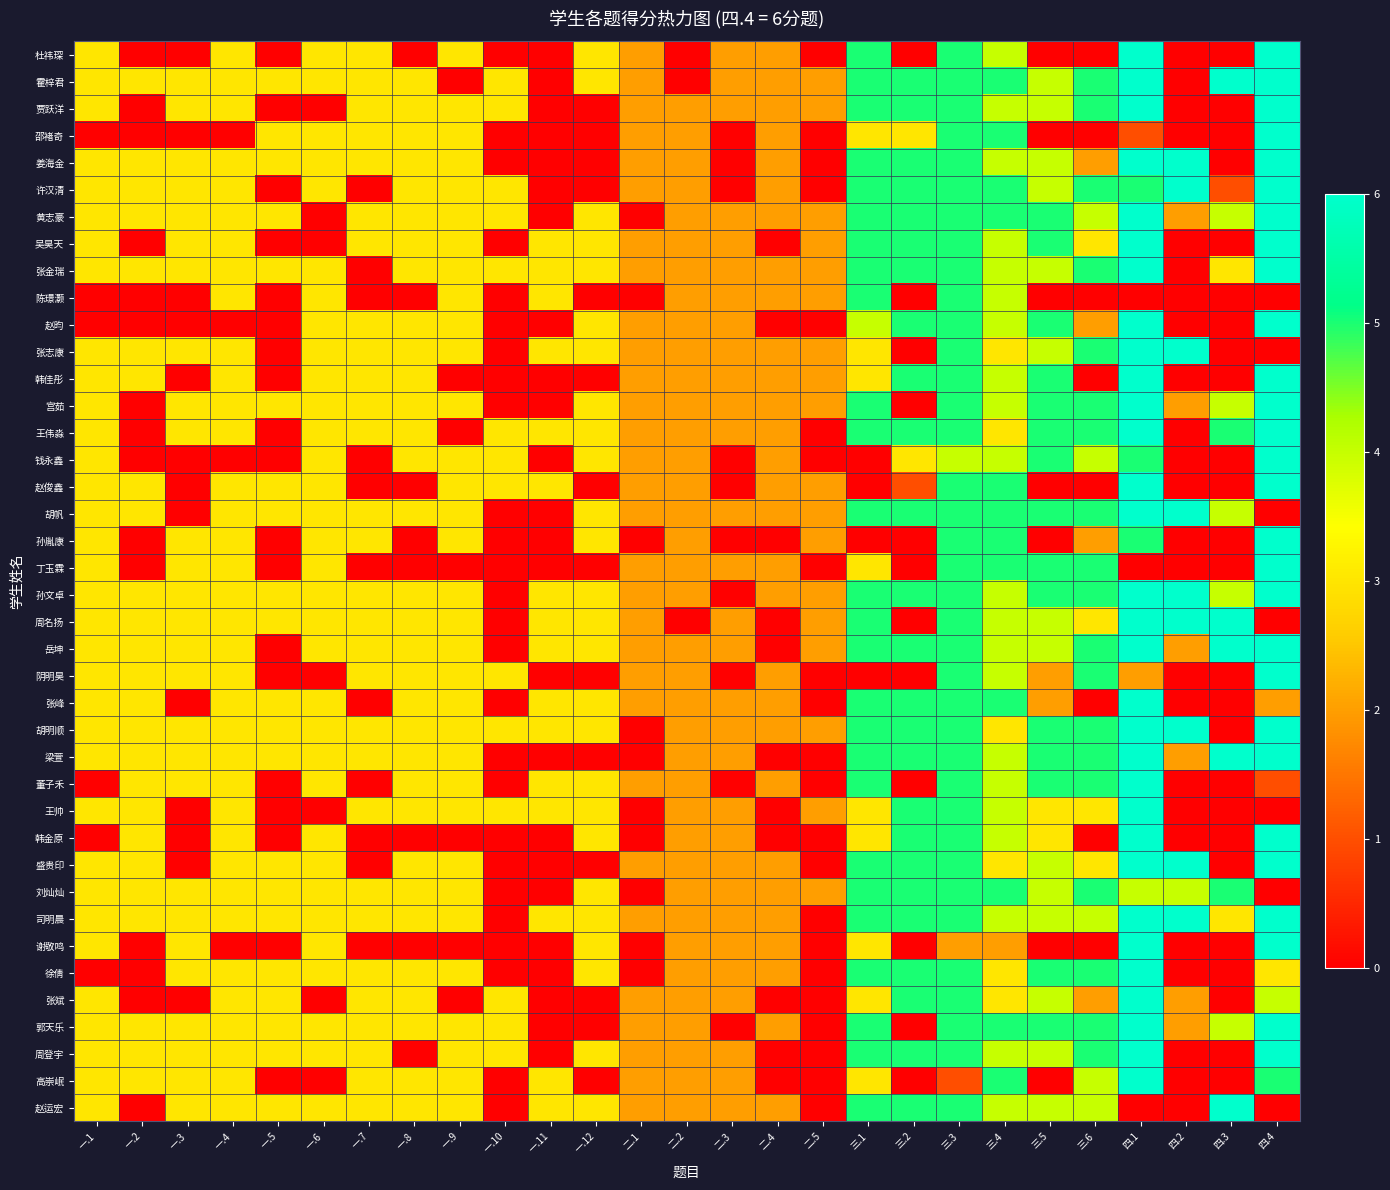

Reading left to right, transcribe all the data shown in this chart.

杜祎琛: 一.1=3	一.2=0	一.3=0	一.4=3	一.5=0	一.6=3	一.7=3	一.8=0	一.9=3	一.10=0	一.11=0	一.12=3	二.1=2	二.2=0	二.3=2	二.4=2	二.5=0	三.1=5	三.2=0	三.3=5	三.4=4	三.5=0	三.6=0	四.1=6	四.2=0	四.3=0	四.4=6
霍梓君: 一.1=3	一.2=3	一.3=3	一.4=3	一.5=3	一.6=3	一.7=3	一.8=3	一.9=0	一.10=3	一.11=0	一.12=3	二.1=2	二.2=0	二.3=2	二.4=2	二.5=2	三.1=5	三.2=5	三.3=5	三.4=5	三.5=4	三.6=5	四.1=6	四.2=0	四.3=6	四.4=6
贾跃洋: 一.1=3	一.2=0	一.3=3	一.4=3	一.5=0	一.6=0	一.7=3	一.8=3	一.9=3	一.10=3	一.11=0	一.12=0	二.1=2	二.2=2	二.3=2	二.4=2	二.5=2	三.1=5	三.2=5	三.3=5	三.4=4	三.5=4	三.6=5	四.1=6	四.2=0	四.3=0	四.4=6
邵褚奇: 一.1=0	一.2=0	一.3=0	一.4=0	一.5=3	一.6=3	一.7=3	一.8=3	一.9=3	一.10=0	一.11=0	一.12=0	二.1=2	二.2=2	二.3=0	二.4=2	二.5=0	三.1=3	三.2=3	三.3=5	三.4=5	三.5=0	三.6=0	四.1=1	四.2=0	四.3=0	四.4=6
姜海金: 一.1=3	一.2=3	一.3=3	一.4=3	一.5=3	一.6=3	一.7=3	一.8=3	一.9=3	一.10=0	一.11=0	一.12=0	二.1=2	二.2=2	二.3=0	二.4=2	二.5=0	三.1=5	三.2=5	三.3=5	三.4=4	三.5=4	三.6=2	四.1=6	四.2=6	四.3=0	四.4=6
许汉清: 一.1=3	一.2=3	一.3=3	一.4=3	一.5=0	一.6=3	一.7=0	一.8=3	一.9=3	一.10=3	一.11=0	一.12=0	二.1=2	二.2=2	二.3=0	二.4=2	二.5=0	三.1=5	三.2=5	三.3=5	三.4=5	三.5=4	三.6=5	四.1=5	四.2=6	四.3=1	四.4=6
黄志豪: 一.1=3	一.2=3	一.3=3	一.4=3	一.5=3	一.6=0	一.7=3	一.8=3	一.9=3	一.10=3	一.11=0	一.12=3	二.1=0	二.2=2	二.3=2	二.4=2	二.5=2	三.1=5	三.2=5	三.3=5	三.4=5	三.5=5	三.6=4	四.1=6	四.2=2	四.3=4	四.4=6
吴昊天: 一.1=3	一.2=0	一.3=3	一.4=3	一.5=0	一.6=0	一.7=3	一.8=3	一.9=3	一.10=0	一.11=3	一.12=3	二.1=2	二.2=2	二.3=2	二.4=0	二.5=2	三.1=5	三.2=5	三.3=5	三.4=4	三.5=5	三.6=3	四.1=6	四.2=0	四.3=0	四.4=6
张金瑞: 一.1=3	一.2=3	一.3=3	一.4=3	一.5=3	一.6=3	一.7=0	一.8=3	一.9=3	一.10=3	一.11=3	一.12=3	二.1=2	二.2=2	二.3=2	二.4=2	二.5=2	三.1=5	三.2=5	三.3=5	三.4=4	三.5=4	三.6=5	四.1=6	四.2=0	四.3=3	四.4=6
陈璟灏: 一.1=0	一.2=0	一.3=0	一.4=3	一.5=0	一.6=3	一.7=0	一.8=0	一.9=3	一.10=0	一.11=3	一.12=0	二.1=0	二.2=2	二.3=2	二.4=2	二.5=2	三.1=5	三.2=0	三.3=5	三.4=4	三.5=0	三.6=0	四.1=0	四.2=0	四.3=0	四.4=0
赵昀: 一.1=0	一.2=0	一.3=0	一.4=0	一.5=0	一.6=3	一.7=3	一.8=3	一.9=3	一.10=0	一.11=0	一.12=3	二.1=2	二.2=2	二.3=2	二.4=0	二.5=0	三.1=4	三.2=5	三.3=5	三.4=4	三.5=5	三.6=2	四.1=6	四.2=0	四.3=0	四.4=6
张志康: 一.1=3	一.2=3	一.3=3	一.4=3	一.5=0	一.6=3	一.7=3	一.8=3	一.9=3	一.10=0	一.11=3	一.12=3	二.1=2	二.2=2	二.3=2	二.4=2	二.5=2	三.1=3	三.2=0	三.3=5	三.4=3	三.5=4	三.6=5	四.1=6	四.2=6	四.3=0	四.4=0
韩佳彤: 一.1=3	一.2=3	一.3=0	一.4=3	一.5=0	一.6=3	一.7=3	一.8=3	一.9=0	一.10=0	一.11=0	一.12=0	二.1=2	二.2=2	二.3=2	二.4=2	二.5=2	三.1=3	三.2=5	三.3=5	三.4=4	三.5=5	三.6=0	四.1=6	四.2=0	四.3=0	四.4=6
宫茹: 一.1=3	一.2=0	一.3=3	一.4=3	一.5=3	一.6=3	一.7=3	一.8=3	一.9=3	一.10=0	一.11=0	一.12=3	二.1=2	二.2=2	二.3=2	二.4=2	二.5=2	三.1=5	三.2=0	三.3=5	三.4=4	三.5=5	三.6=5	四.1=6	四.2=2	四.3=4	四.4=6
王伟淼: 一.1=3	一.2=0	一.3=3	一.4=3	一.5=0	一.6=3	一.7=3	一.8=3	一.9=0	一.10=3	一.11=3	一.12=3	二.1=2	二.2=2	二.3=2	二.4=2	二.5=0	三.1=5	三.2=5	三.3=5	三.4=3	三.5=5	三.6=5	四.1=6	四.2=0	四.3=5	四.4=6
钱永鑫: 一.1=3	一.2=0	一.3=0	一.4=0	一.5=0	一.6=3	一.7=0	一.8=3	一.9=3	一.10=3	一.11=0	一.12=3	二.1=2	二.2=2	二.3=0	二.4=2	二.5=0	三.1=0	三.2=3	三.3=4	三.4=4	三.5=5	三.6=4	四.1=5	四.2=0	四.3=0	四.4=6
赵俊鑫: 一.1=3	一.2=3	一.3=0	一.4=3	一.5=3	一.6=3	一.7=0	一.8=0	一.9=3	一.10=3	一.11=3	一.12=0	二.1=2	二.2=2	二.3=0	二.4=2	二.5=2	三.1=0	三.2=1	三.3=5	三.4=5	三.5=0	三.6=0	四.1=6	四.2=0	四.3=0	四.4=6
胡帆: 一.1=3	一.2=3	一.3=0	一.4=3	一.5=3	一.6=3	一.7=3	一.8=3	一.9=3	一.10=0	一.11=0	一.12=3	二.1=2	二.2=2	二.3=2	二.4=2	二.5=2	三.1=5	三.2=5	三.3=5	三.4=5	三.5=5	三.6=5	四.1=6	四.2=6	四.3=4	四.4=0
孙胤康: 一.1=3	一.2=0	一.3=3	一.4=3	一.5=0	一.6=3	一.7=3	一.8=0	一.9=3	一.10=0	一.11=0	一.12=3	二.1=0	二.2=2	二.3=0	二.4=0	二.5=2	三.1=0	三.2=0	三.3=5	三.4=5	三.5=0	三.6=2	四.1=5	四.2=0	四.3=0	四.4=6
丁玉霖: 一.1=3	一.2=0	一.3=3	一.4=3	一.5=0	一.6=3	一.7=0	一.8=0	一.9=0	一.10=0	一.11=0	一.12=0	二.1=2	二.2=2	二.3=2	二.4=2	二.5=0	三.1=3	三.2=0	三.3=5	三.4=5	三.5=5	三.6=5	四.1=0	四.2=0	四.3=0	四.4=6
孙文卓: 一.1=3	一.2=3	一.3=3	一.4=3	一.5=3	一.6=3	一.7=3	一.8=3	一.9=3	一.10=0	一.11=3	一.12=3	二.1=2	二.2=2	二.3=0	二.4=2	二.5=2	三.1=5	三.2=5	三.3=5	三.4=4	三.5=5	三.6=5	四.1=6	四.2=6	四.3=4	四.4=6
周名扬: 一.1=3	一.2=3	一.3=3	一.4=3	一.5=3	一.6=3	一.7=3	一.8=3	一.9=3	一.10=0	一.11=3	一.12=3	二.1=2	二.2=0	二.3=2	二.4=0	二.5=2	三.1=5	三.2=0	三.3=5	三.4=4	三.5=4	三.6=3	四.1=6	四.2=6	四.3=6	四.4=0
岳坤: 一.1=3	一.2=3	一.3=3	一.4=3	一.5=0	一.6=3	一.7=3	一.8=3	一.9=3	一.10=0	一.11=3	一.12=3	二.1=2	二.2=2	二.3=2	二.4=0	二.5=2	三.1=5	三.2=5	三.3=5	三.4=4	三.5=4	三.6=5	四.1=6	四.2=2	四.3=6	四.4=6
阴明昊: 一.1=3	一.2=3	一.3=3	一.4=3	一.5=0	一.6=0	一.7=3	一.8=3	一.9=3	一.10=3	一.11=0	一.12=0	二.1=2	二.2=2	二.3=0	二.4=2	二.5=0	三.1=0	三.2=0	三.3=5	三.4=4	三.5=2	三.6=5	四.1=2	四.2=0	四.3=0	四.4=6
张峰: 一.1=3	一.2=3	一.3=0	一.4=3	一.5=3	一.6=3	一.7=0	一.8=3	一.9=3	一.10=0	一.11=3	一.12=3	二.1=2	二.2=2	二.3=2	二.4=2	二.5=0	三.1=5	三.2=5	三.3=5	三.4=5	三.5=2	三.6=0	四.1=6	四.2=0	四.3=0	四.4=2
胡明顺: 一.1=3	一.2=3	一.3=3	一.4=3	一.5=3	一.6=3	一.7=3	一.8=3	一.9=3	一.10=3	一.11=3	一.12=3	二.1=0	二.2=2	二.3=2	二.4=2	二.5=2	三.1=5	三.2=5	三.3=5	三.4=3	三.5=5	三.6=5	四.1=6	四.2=6	四.3=0	四.4=6
梁萱: 一.1=3	一.2=3	一.3=3	一.4=3	一.5=3	一.6=3	一.7=3	一.8=3	一.9=3	一.10=0	一.11=0	一.12=0	二.1=0	二.2=2	二.3=2	二.4=0	二.5=0	三.1=5	三.2=5	三.3=5	三.4=4	三.5=5	三.6=5	四.1=6	四.2=2	四.3=6	四.4=6
董子禾: 一.1=0	一.2=3	一.3=3	一.4=3	一.5=0	一.6=3	一.7=0	一.8=3	一.9=3	一.10=0	一.11=3	一.12=3	二.1=2	二.2=2	二.3=0	二.4=2	二.5=0	三.1=5	三.2=0	三.3=5	三.4=4	三.5=5	三.6=5	四.1=6	四.2=0	四.3=0	四.4=1
王帅: 一.1=3	一.2=3	一.3=0	一.4=3	一.5=0	一.6=0	一.7=3	一.8=3	一.9=3	一.10=3	一.11=3	一.12=3	二.1=0	二.2=2	二.3=2	二.4=0	二.5=2	三.1=3	三.2=5	三.3=5	三.4=4	三.5=3	三.6=3	四.1=6	四.2=0	四.3=0	四.4=0
韩金原: 一.1=0	一.2=3	一.3=0	一.4=3	一.5=0	一.6=3	一.7=0	一.8=0	一.9=0	一.10=0	一.11=0	一.12=3	二.1=0	二.2=2	二.3=2	二.4=0	二.5=0	三.1=3	三.2=5	三.3=5	三.4=4	三.5=3	三.6=0	四.1=6	四.2=0	四.3=0	四.4=6
盛贵印: 一.1=3	一.2=3	一.3=0	一.4=3	一.5=3	一.6=3	一.7=0	一.8=3	一.9=3	一.10=0	一.11=0	一.12=0	二.1=2	二.2=2	二.3=2	二.4=2	二.5=0	三.1=5	三.2=5	三.3=5	三.4=3	三.5=4	三.6=3	四.1=6	四.2=6	四.3=0	四.4=6
刘灿灿: 一.1=3	一.2=3	一.3=3	一.4=3	一.5=3	一.6=3	一.7=3	一.8=3	一.9=3	一.10=0	一.11=0	一.12=3	二.1=0	二.2=2	二.3=2	二.4=2	二.5=2	三.1=5	三.2=5	三.3=5	三.4=5	三.5=4	三.6=5	四.1=4	四.2=4	四.3=5	四.4=0
司明晨: 一.1=3	一.2=3	一.3=3	一.4=3	一.5=3	一.6=3	一.7=3	一.8=3	一.9=3	一.10=0	一.11=3	一.12=3	二.1=2	二.2=2	二.3=2	二.4=2	二.5=0	三.1=5	三.2=5	三.3=5	三.4=4	三.5=4	三.6=4	四.1=6	四.2=6	四.3=3	四.4=6
谢敬鸣: 一.1=3	一.2=0	一.3=3	一.4=0	一.5=0	一.6=3	一.7=0	一.8=0	一.9=0	一.10=0	一.11=0	一.12=3	二.1=0	二.2=2	二.3=2	二.4=2	二.5=0	三.1=3	三.2=0	三.3=2	三.4=2	三.5=0	三.6=0	四.1=6	四.2=0	四.3=0	四.4=6
徐倩: 一.1=0	一.2=0	一.3=3	一.4=3	一.5=3	一.6=3	一.7=3	一.8=3	一.9=3	一.10=0	一.11=0	一.12=3	二.1=0	二.2=2	二.3=2	二.4=2	二.5=0	三.1=5	三.2=5	三.3=5	三.4=3	三.5=5	三.6=5	四.1=6	四.2=0	四.3=0	四.4=3
张斌: 一.1=3	一.2=0	一.3=0	一.4=3	一.5=3	一.6=0	一.7=3	一.8=3	一.9=0	一.10=3	一.11=0	一.12=0	二.1=2	二.2=2	二.3=2	二.4=0	二.5=0	三.1=3	三.2=5	三.3=5	三.4=3	三.5=4	三.6=2	四.1=6	四.2=2	四.3=0	四.4=4
郭天乐: 一.1=3	一.2=3	一.3=3	一.4=3	一.5=3	一.6=3	一.7=3	一.8=3	一.9=3	一.10=3	一.11=0	一.12=0	二.1=2	二.2=2	二.3=0	二.4=2	二.5=0	三.1=5	三.2=0	三.3=5	三.4=5	三.5=5	三.6=5	四.1=6	四.2=2	四.3=4	四.4=6
周登宇: 一.1=3	一.2=3	一.3=3	一.4=3	一.5=3	一.6=3	一.7=3	一.8=0	一.9=3	一.10=3	一.11=0	一.12=3	二.1=2	二.2=2	二.3=2	二.4=0	二.5=0	三.1=5	三.2=5	三.3=5	三.4=4	三.5=4	三.6=5	四.1=6	四.2=0	四.3=0	四.4=6
高崇岷: 一.1=3	一.2=3	一.3=3	一.4=3	一.5=0	一.6=0	一.7=3	一.8=3	一.9=3	一.10=0	一.11=3	一.12=0	二.1=2	二.2=2	二.3=2	二.4=0	二.5=0	三.1=3	三.2=0	三.3=1	三.4=5	三.5=0	三.6=4	四.1=6	四.2=0	四.3=0	四.4=5
赵运宏: 一.1=3	一.2=0	一.3=3	一.4=3	一.5=3	一.6=3	一.7=3	一.8=3	一.9=3	一.10=0	一.11=3	一.12=3	二.1=2	二.2=2	二.3=2	二.4=2	二.5=0	三.1=5	三.2=5	三.3=5	三.4=4	三.5=4	三.6=4	四.1=0	四.2=0	四.3=6	四.4=0